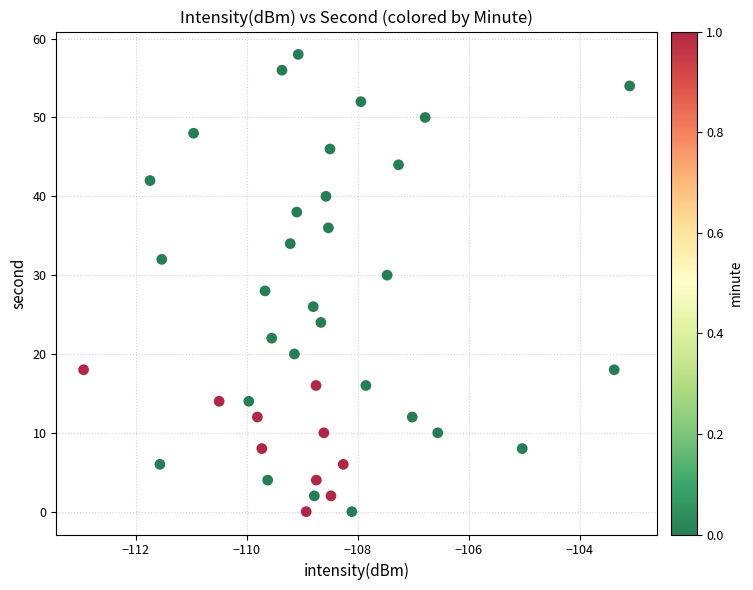

What is the range of Y values (max minus min)?

58